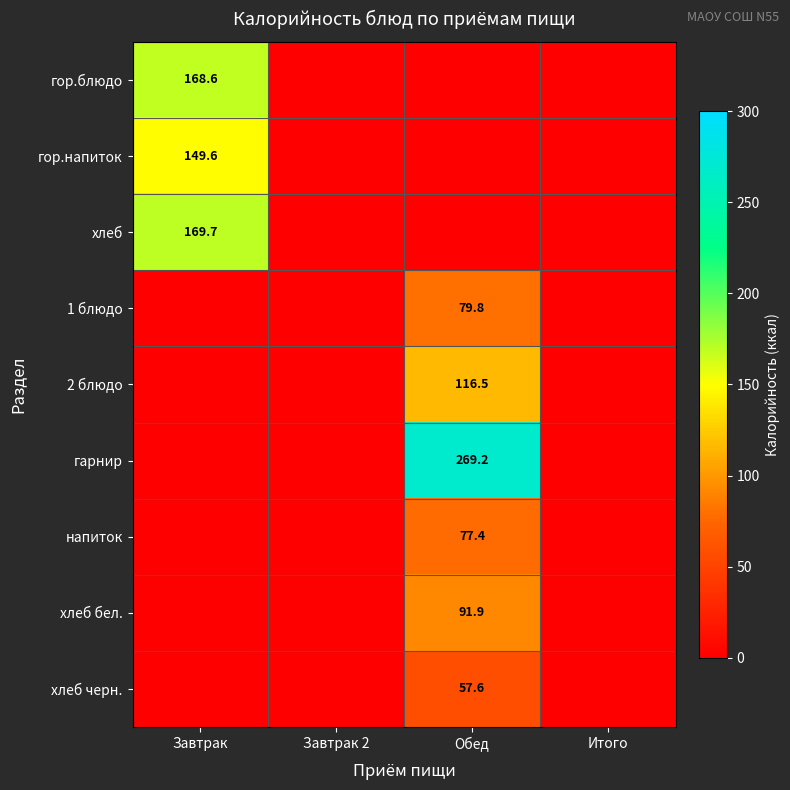

True or false: напиток has a value of 103.3 at Обед.

False